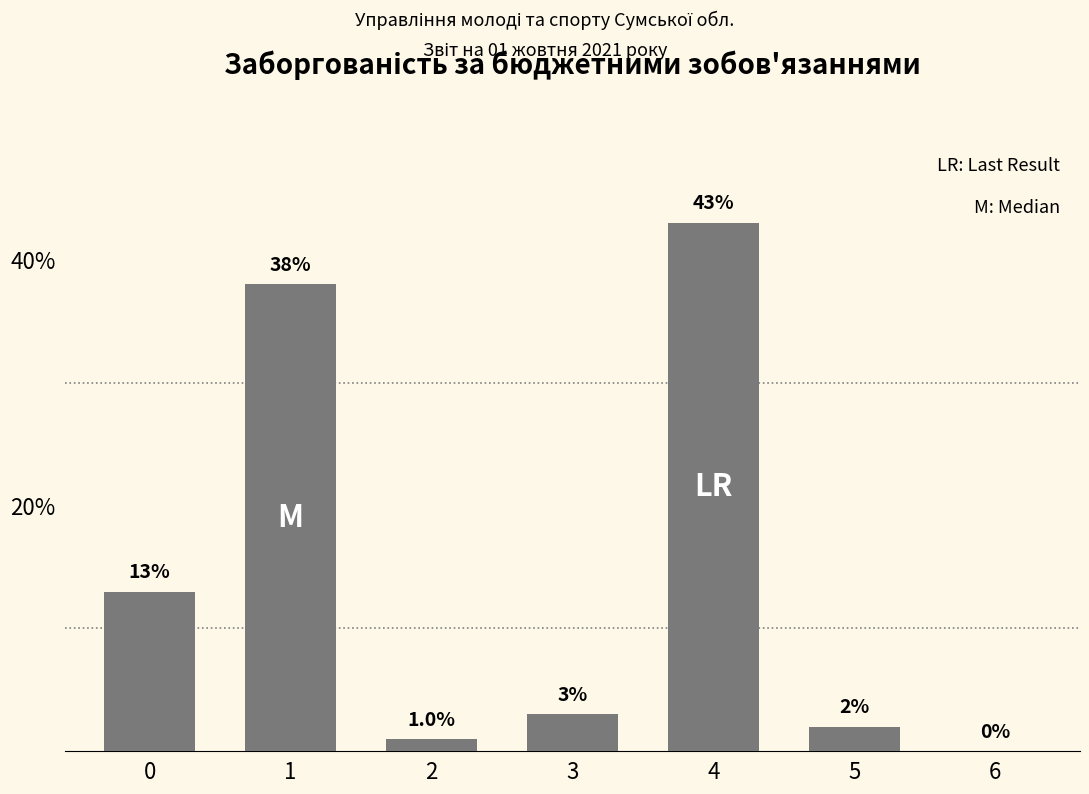

True or false: the data shows 0 at 6.

True